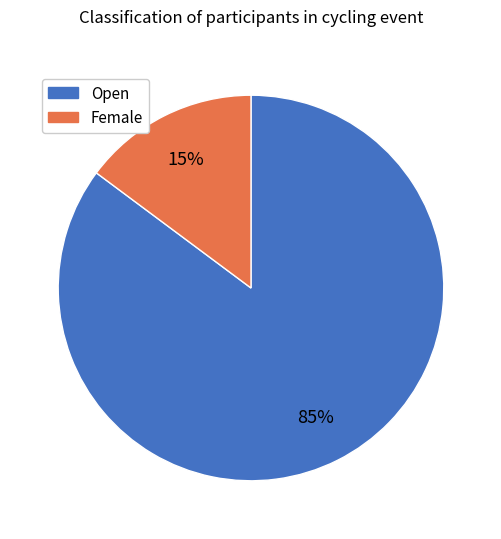

To the nearest percent, what is the average slice percentage?

50%